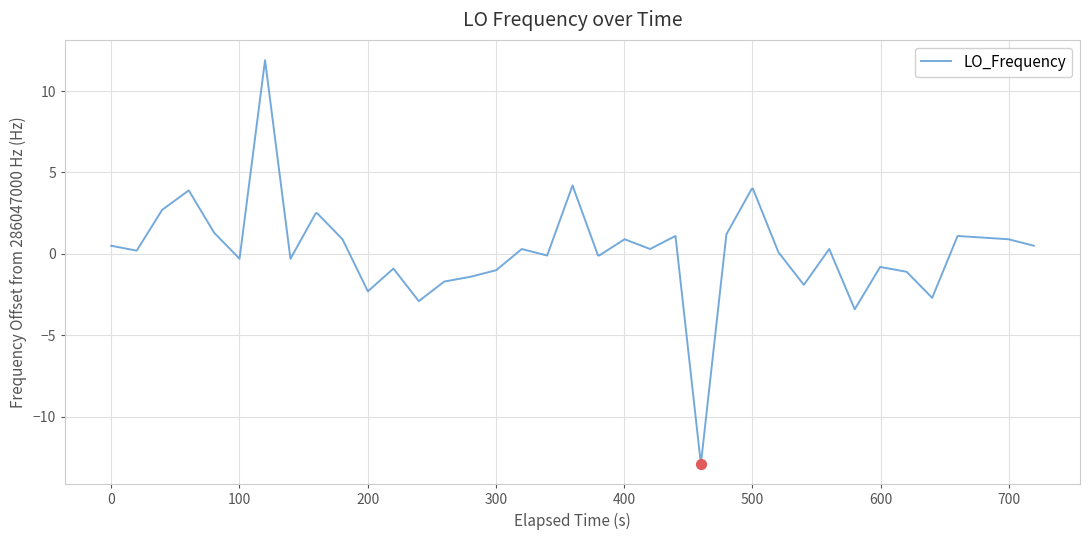

What is the difference between the maximum and minimum values?

24.8